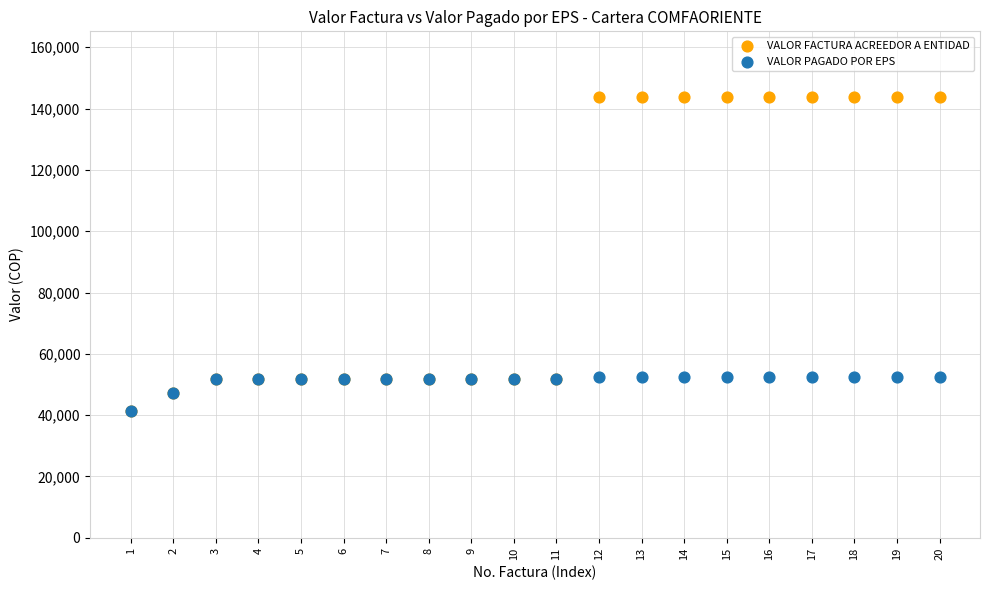

Which series has the largest Y range (max minus min)?

VALOR FACTURA ACREEDOR A ENTIDAD